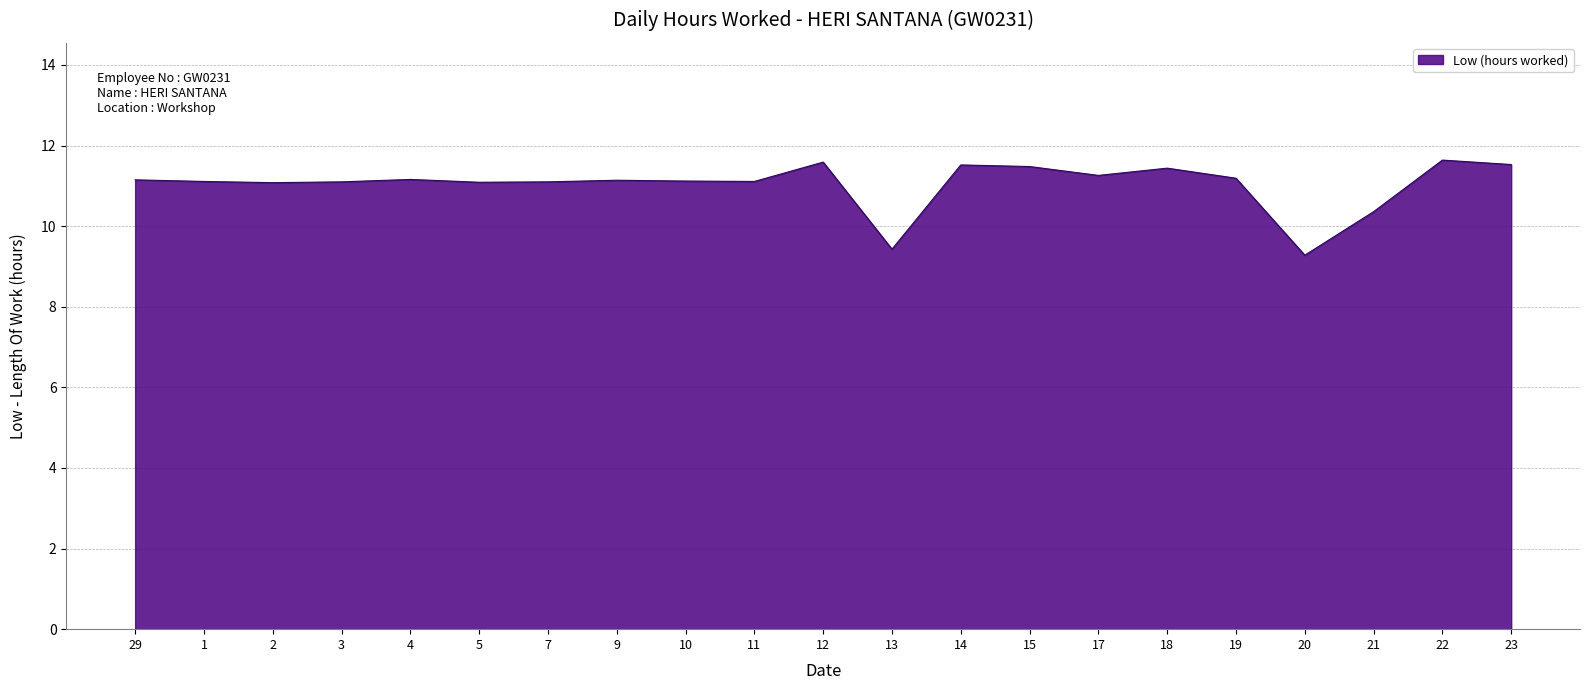

What position from the left is 12?

11